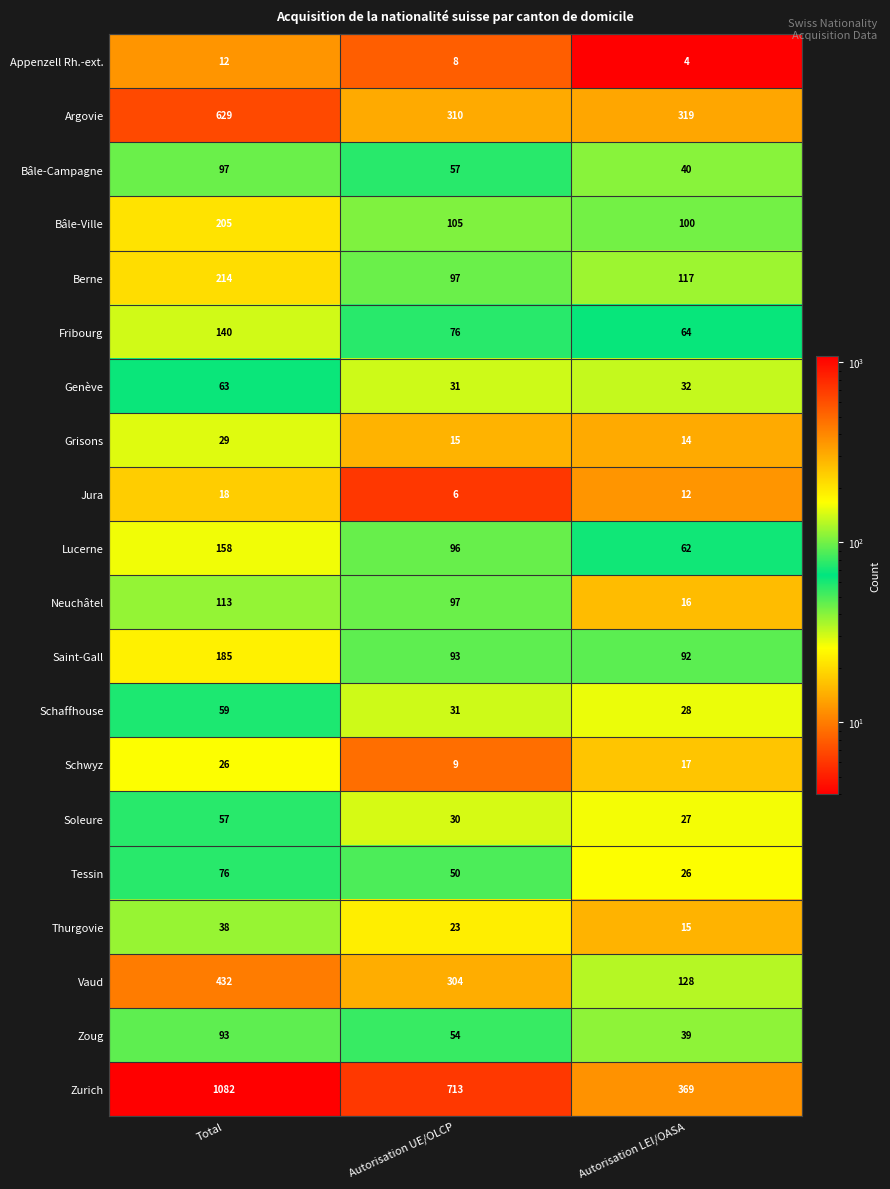

List the labels in order of Fribourg value, smallest first.

Autorisation LEI/OASA, Autorisation UE/OLCP, Total